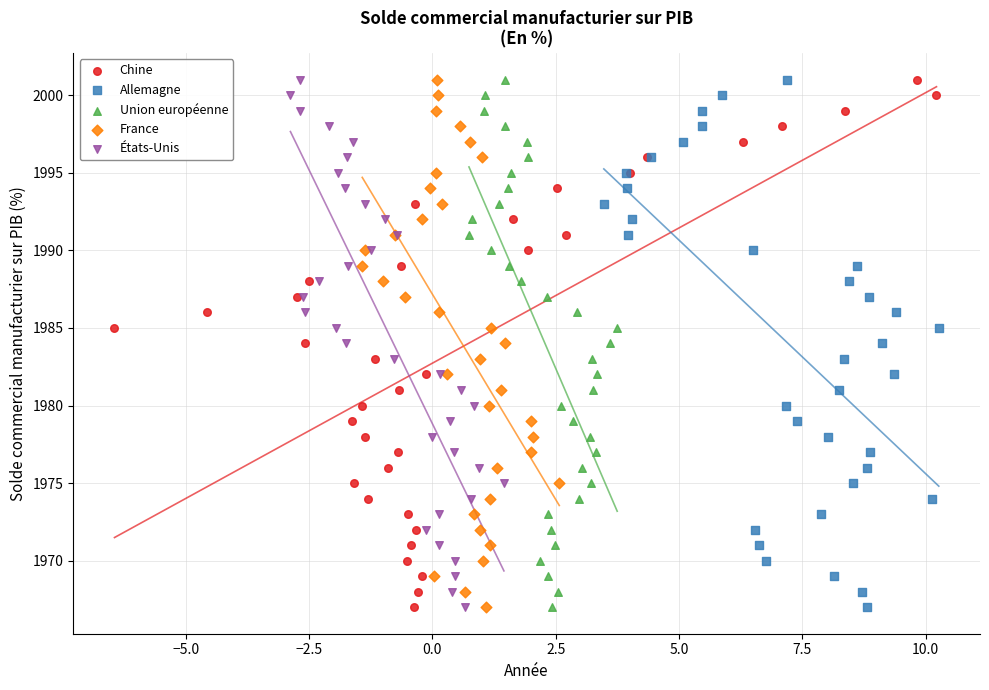

What are all the series names shown in the legend?

Chine, Allemagne, Union européenne, France, États-Unis